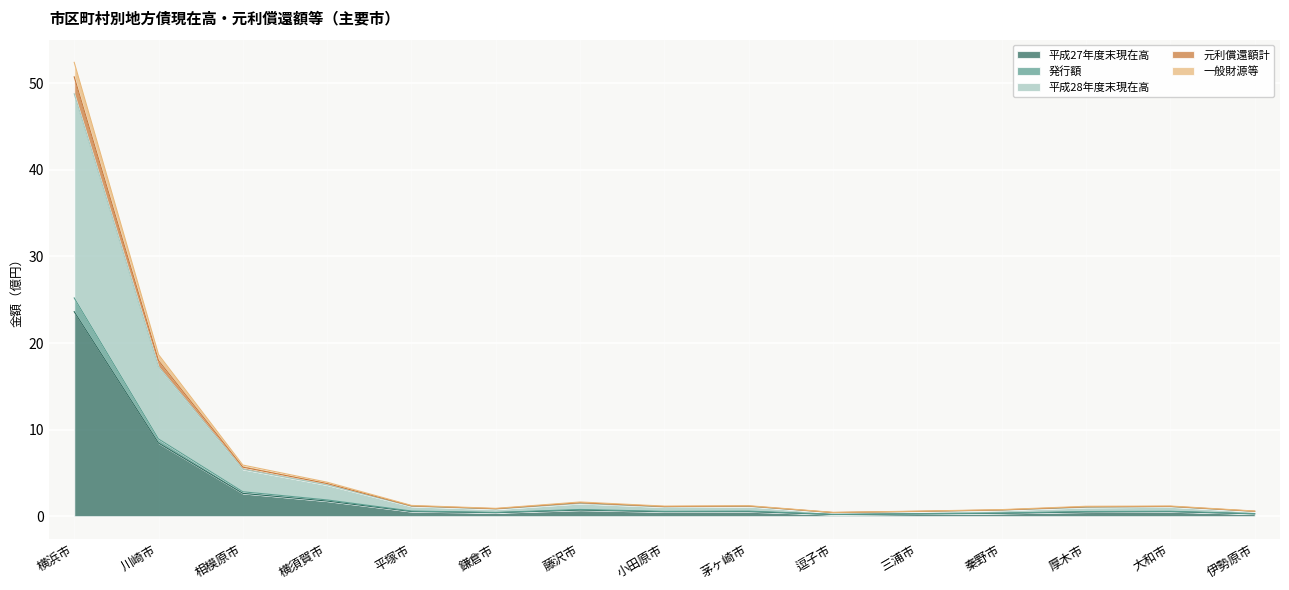

What is the highest value of the 平成27年度末現在高 series?

23.6